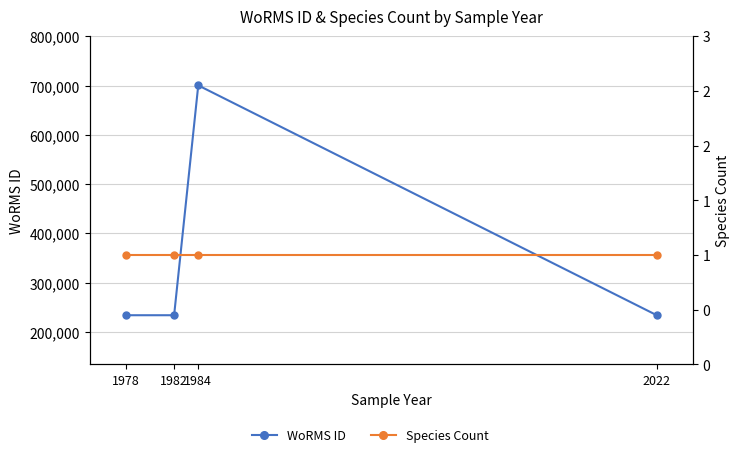

True or false: Species Count and WoRMS ID intersect in this chart.

False